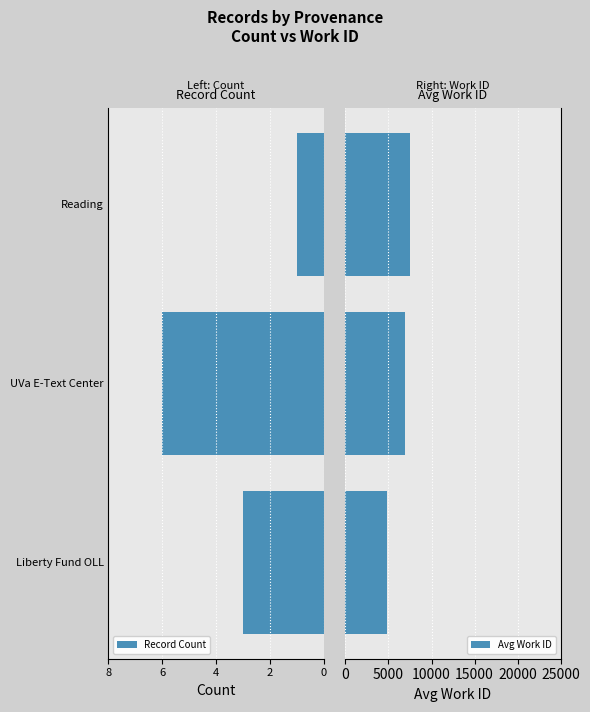

What is the sum of all Avg Work ID values?

19228